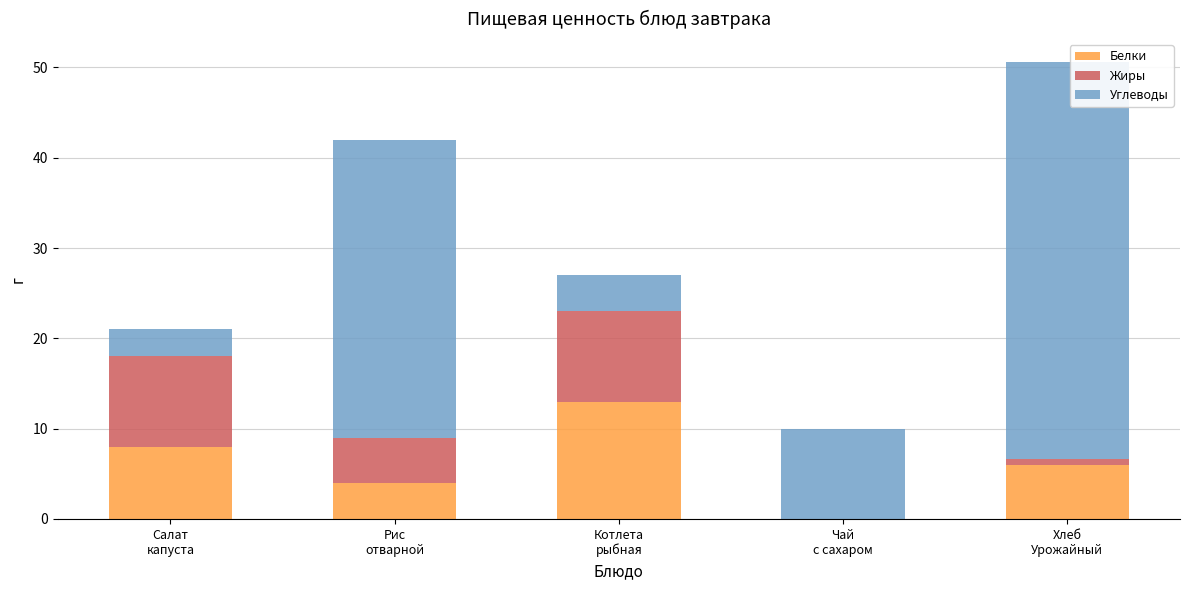

Does the chart contain stacked bars?

Yes